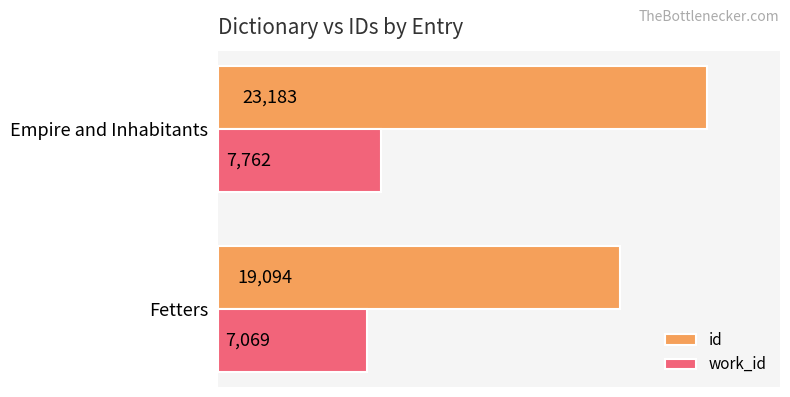

Which category has the highest value in the id series?

Empire and Inhabitants